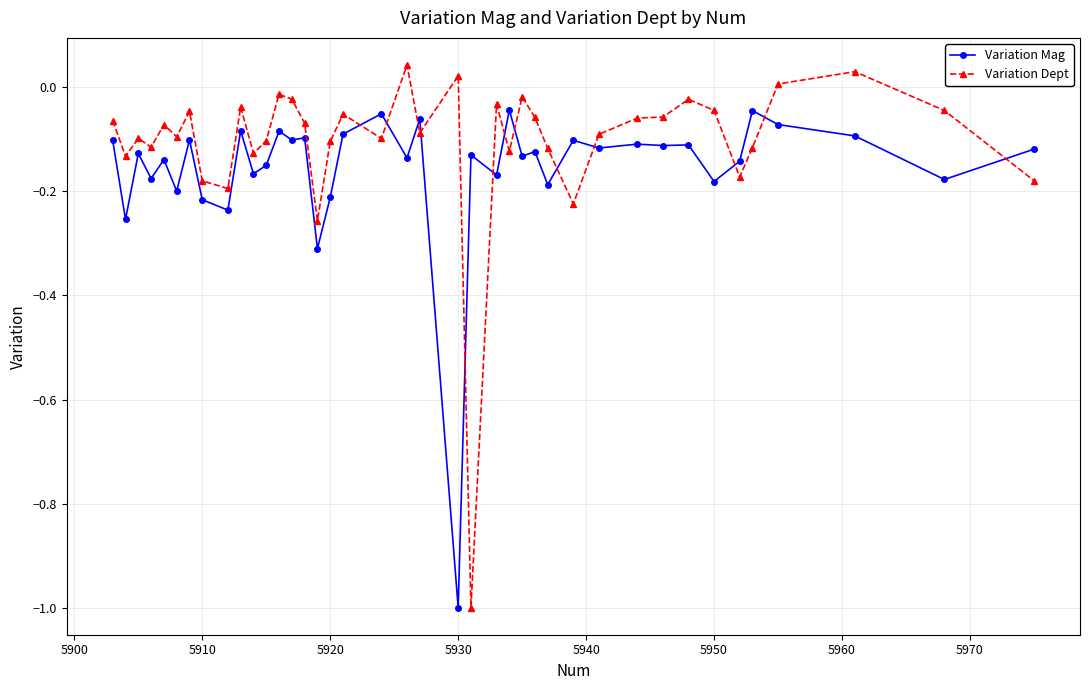

Which series ends up on top after the final intersection of Variation Dept and Variation Mag?

Variation Mag